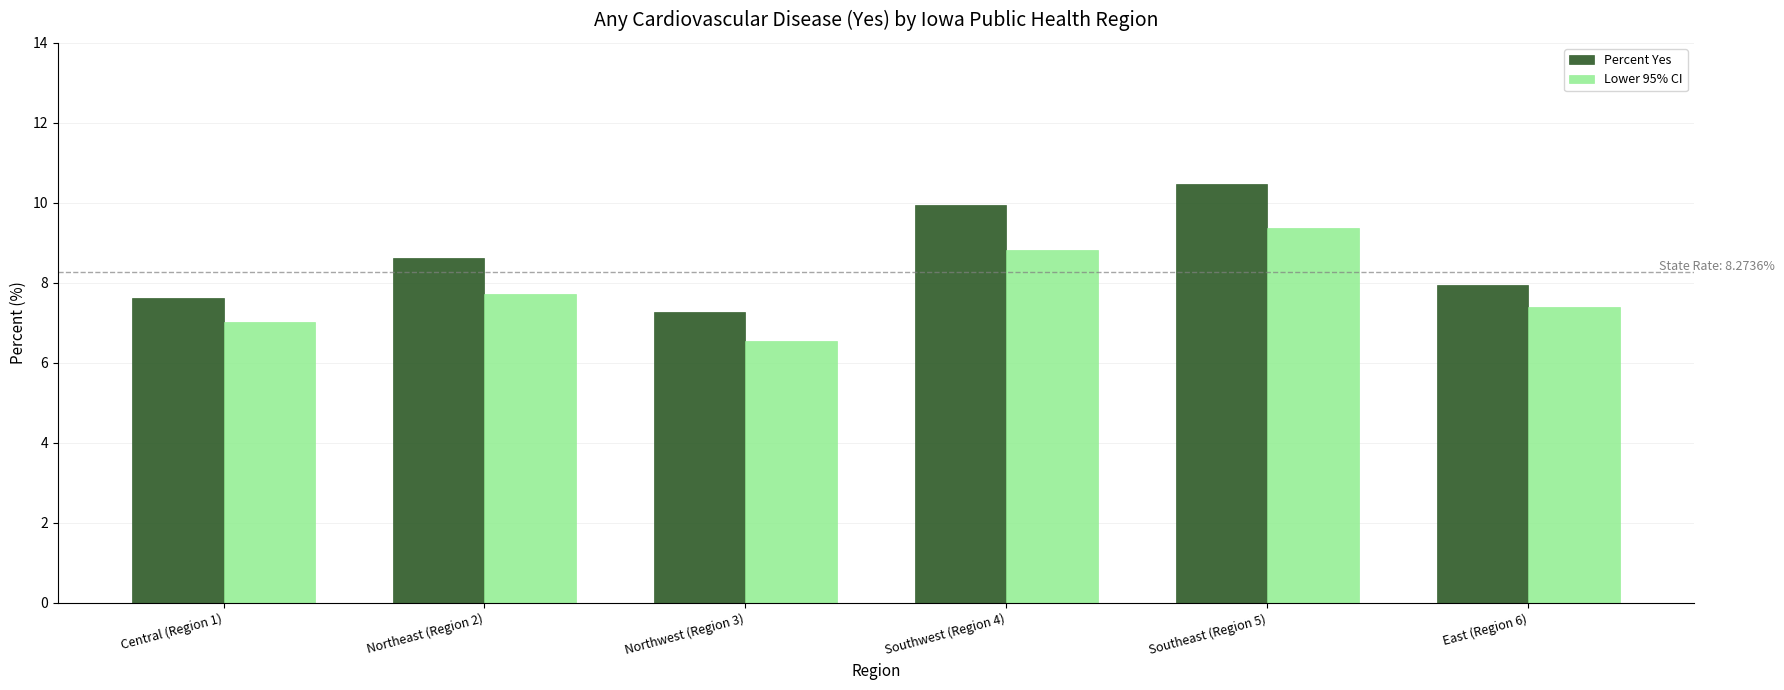

Which series has the widest spread of values?

Percent Yes